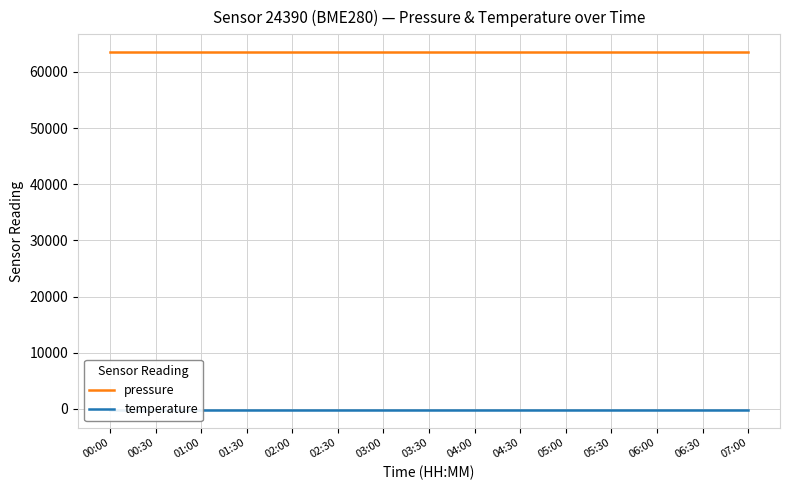

True or false: temperature and pressure intersect in this chart.

False